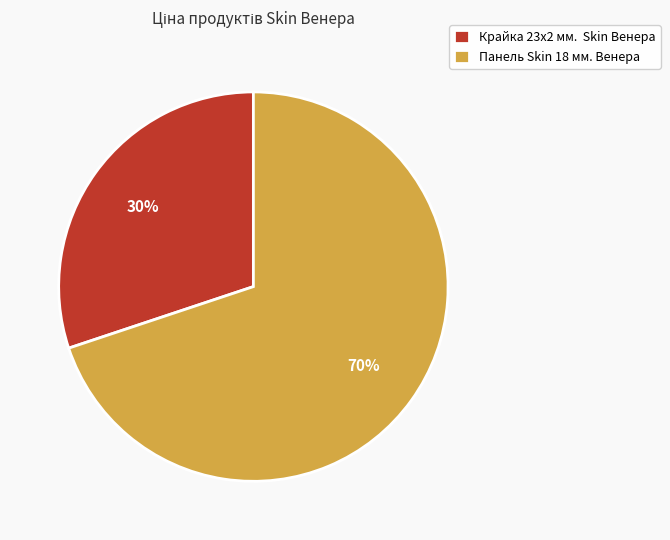

To the nearest percent, what is the difference between the largest and smallest slice percentages?

40%